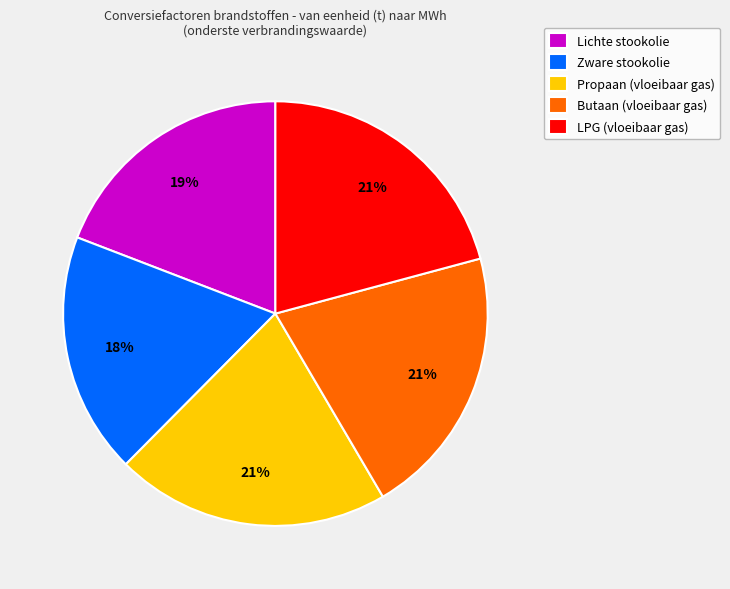

Which category has the smallest portion of the pie?

Zware stookolie